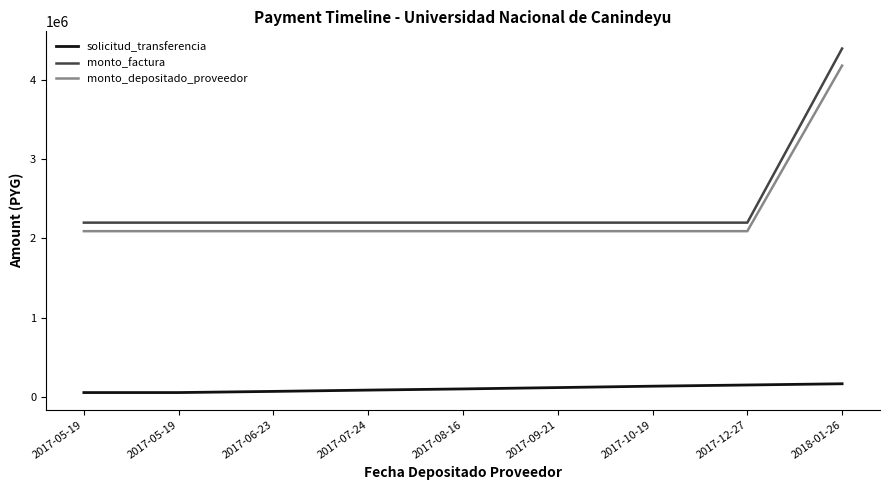

At which category is the sum across all series the highest?

2018-01-26